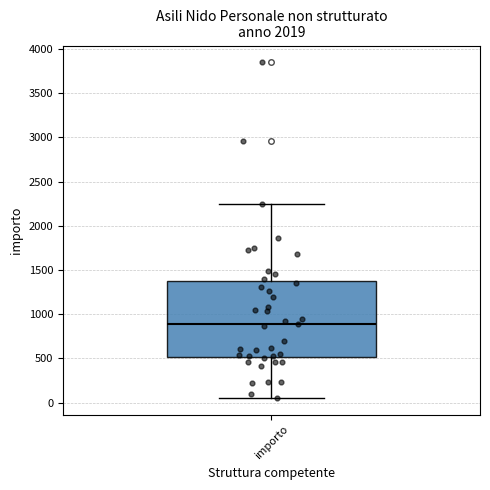

Read this box plot against the y-axis: the position of the median line, the range covered by the box, and the ends of both whiskers. The values are not printed on the chart, so give them approximately, as read against the axis.

median 900, box 500 to 1350, whiskers 50 to 2250